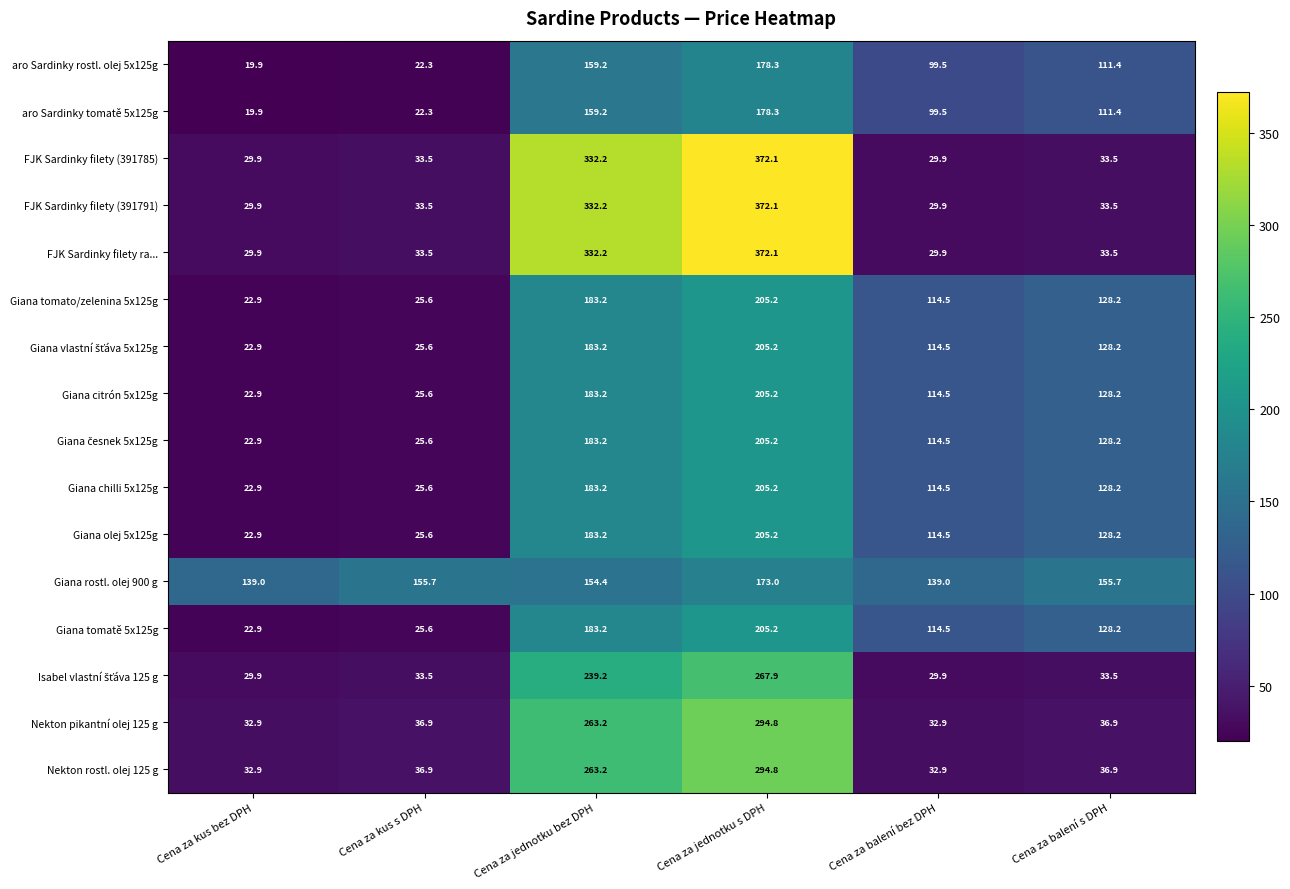

Count the number of data series in this chart.

16